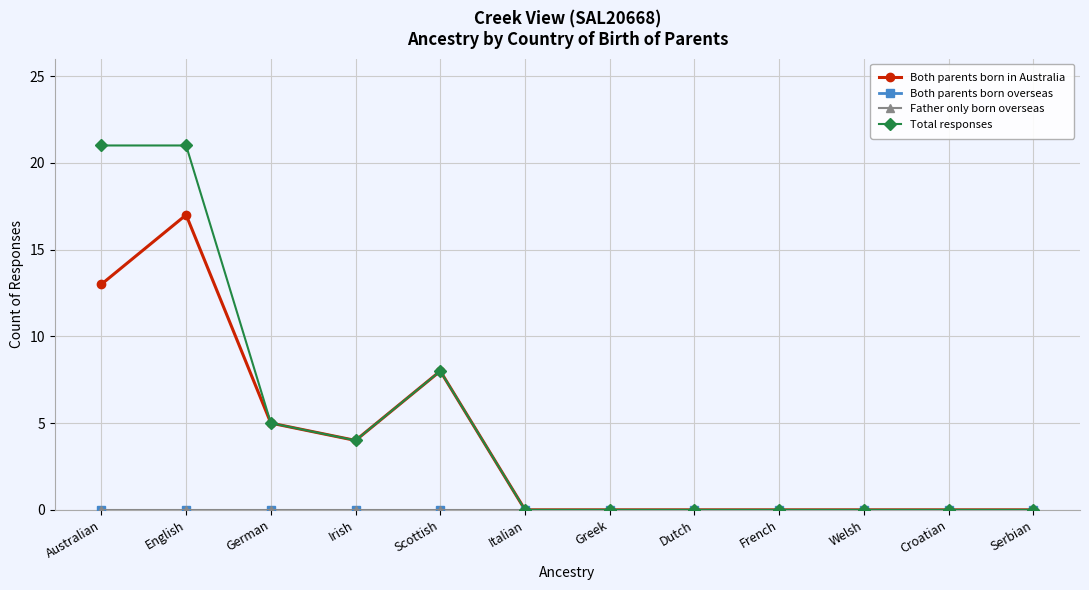

The value of Both parents born in Australia at Irish is 5. True or false?

False